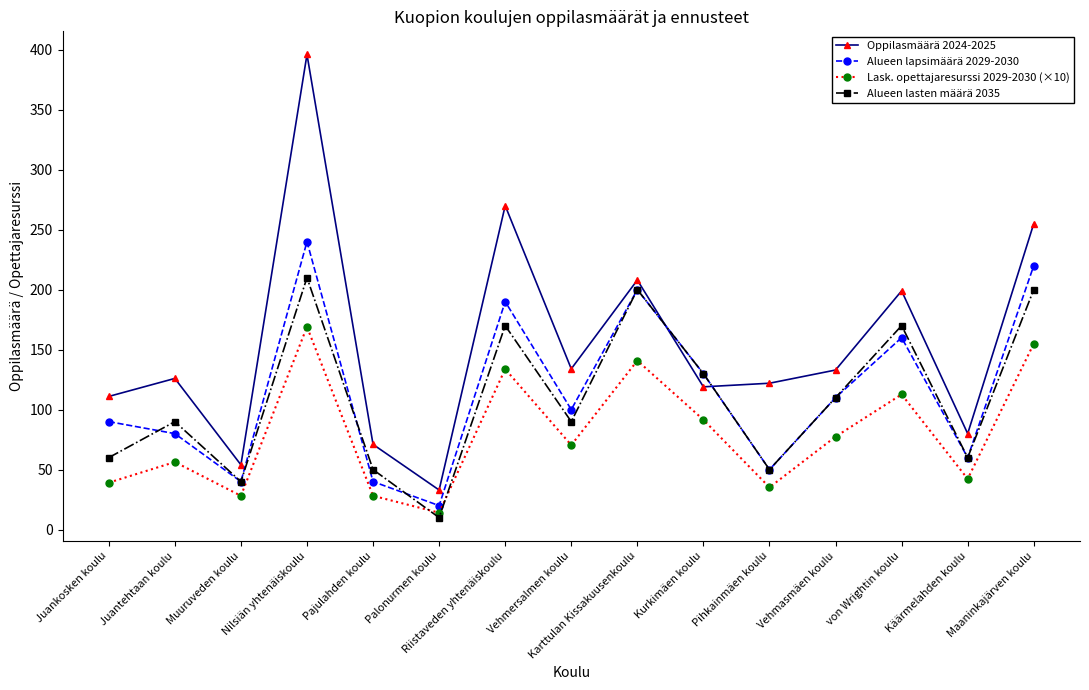

Is it true that Alueen lasten määrä 2035 equals 130.0 at Kurkimäen koulu?

True